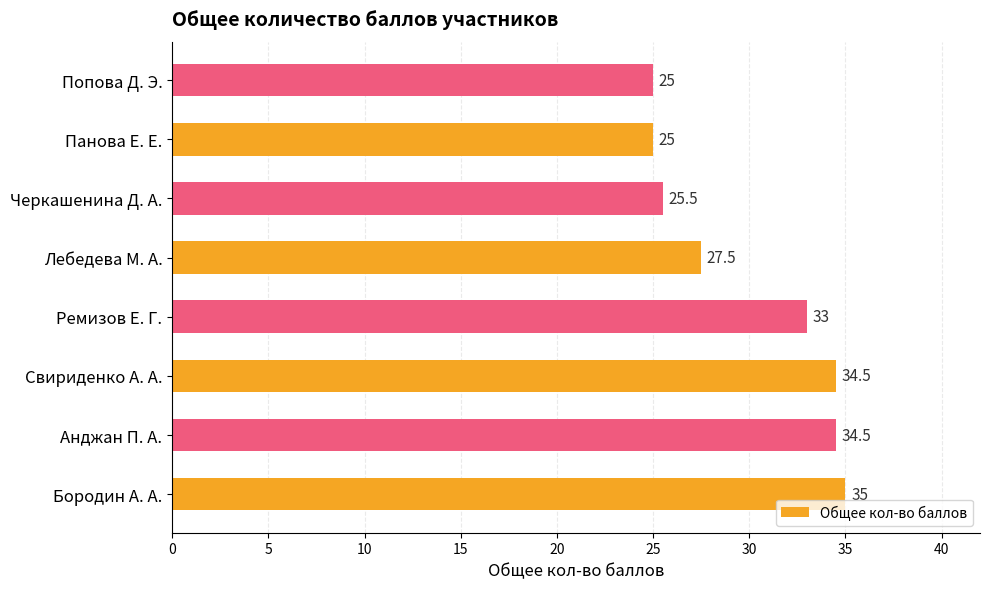

The chart shows a value of 25.0 at Панова Е. Е.. True or false?

True